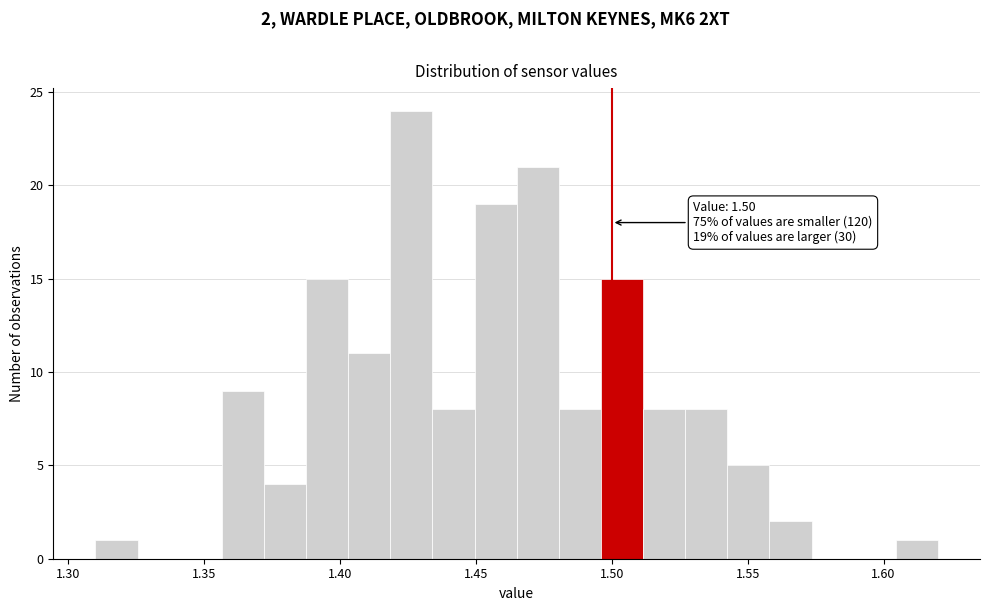

Around what value on the x-axis is the tallest bar? Give the approximate position of its centre, as read against the axis.

1.425